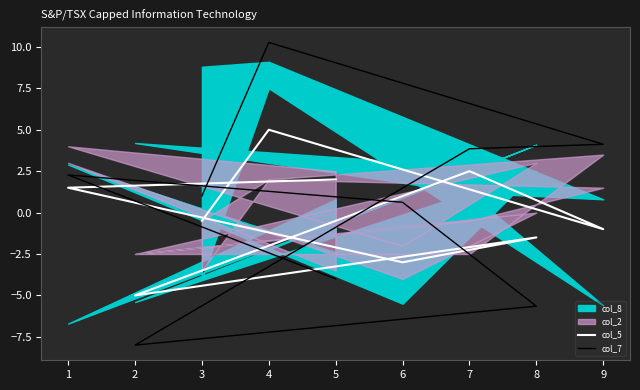

How many lines are shown in the chart?

2